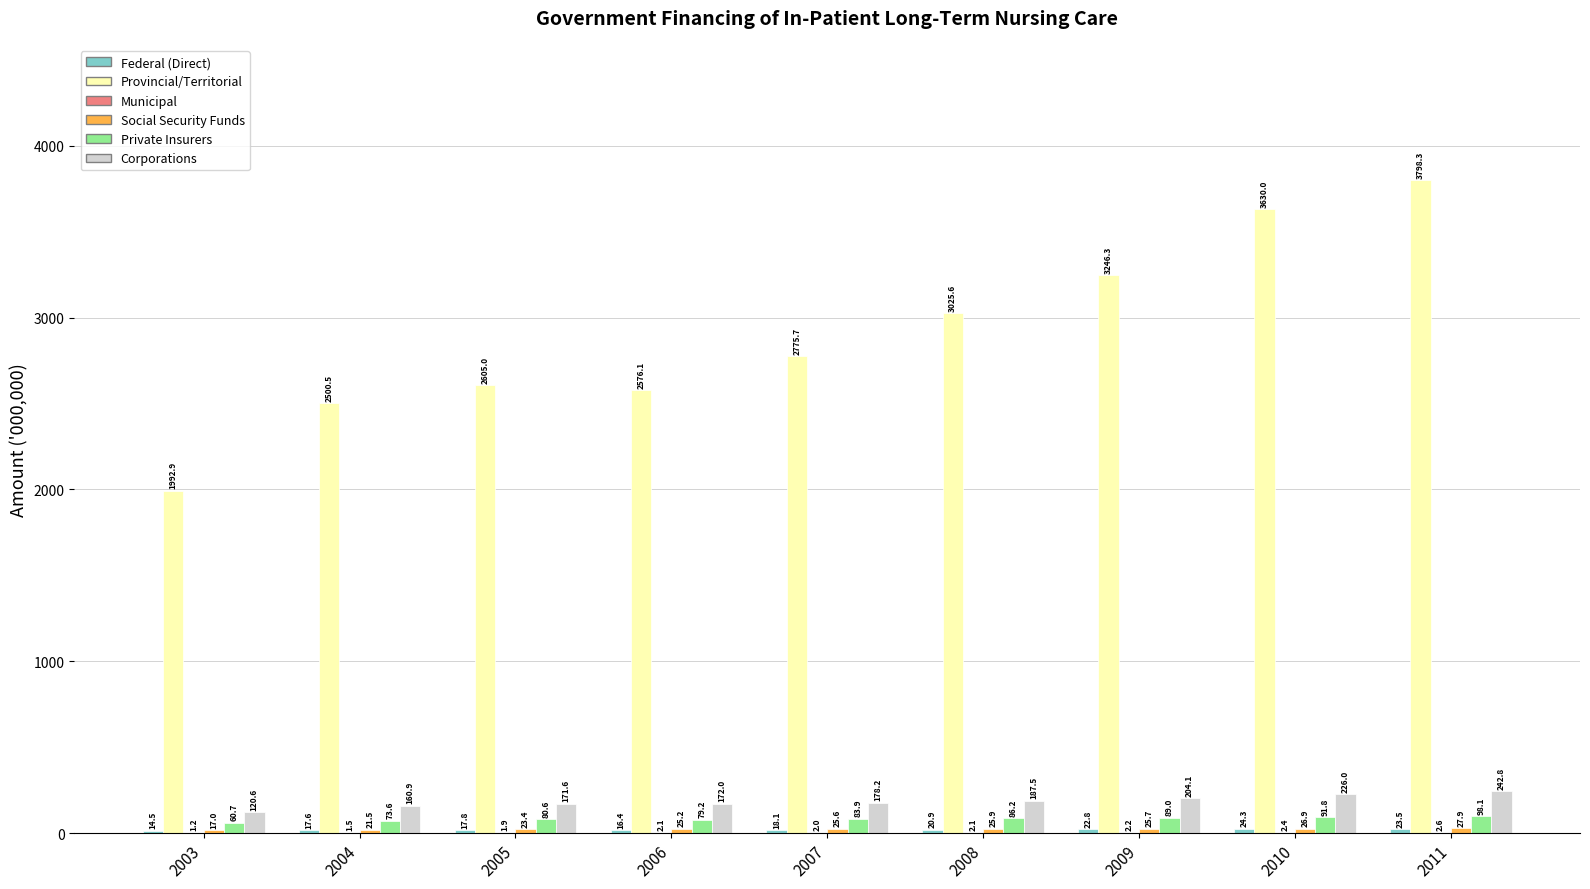

At which label does Corporations reach its peak?

2011